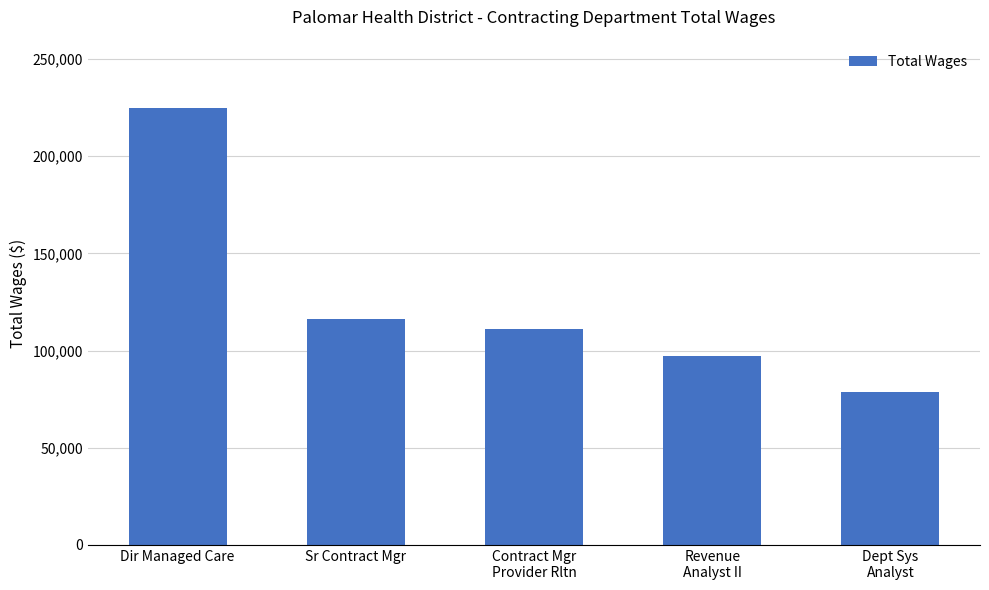

Reading right to left, list all the values displayed in this chart.

Dept Sys
Analyst=78613	Revenue
Analyst II=97084	Contract Mgr
Provider Rltn=111308	Sr Contract Mgr=116155	Dir Managed Care=224805